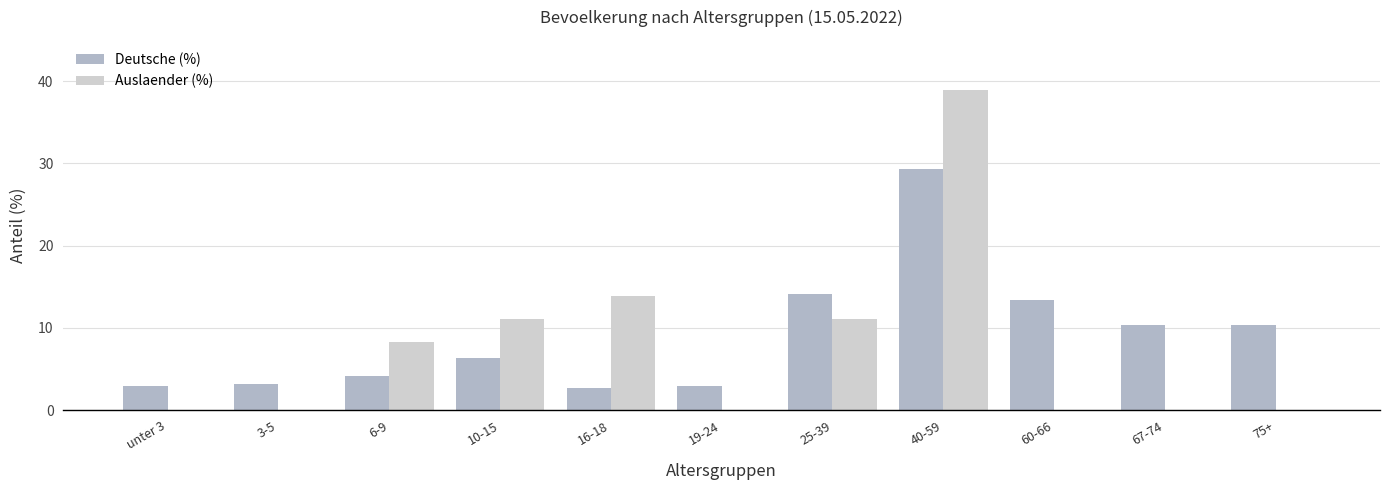

What is the sum of all Auslaender (%) values?

83.3